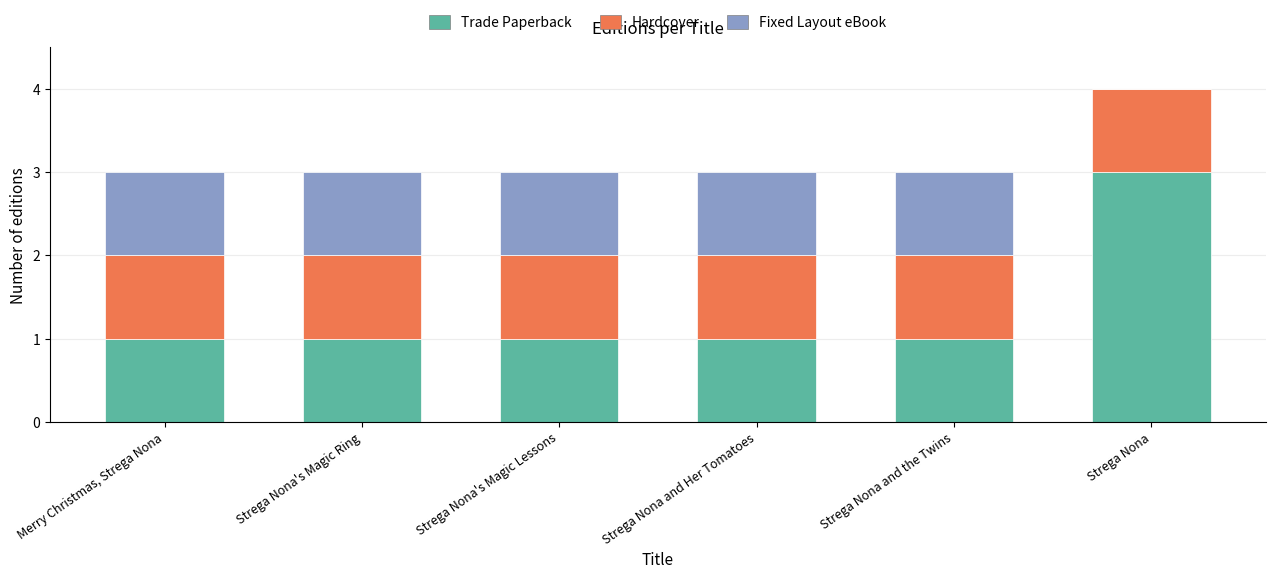

What is the sum of the Trade Paperback values at Strega Nona and Strega Nona's Magic Lessons?

4